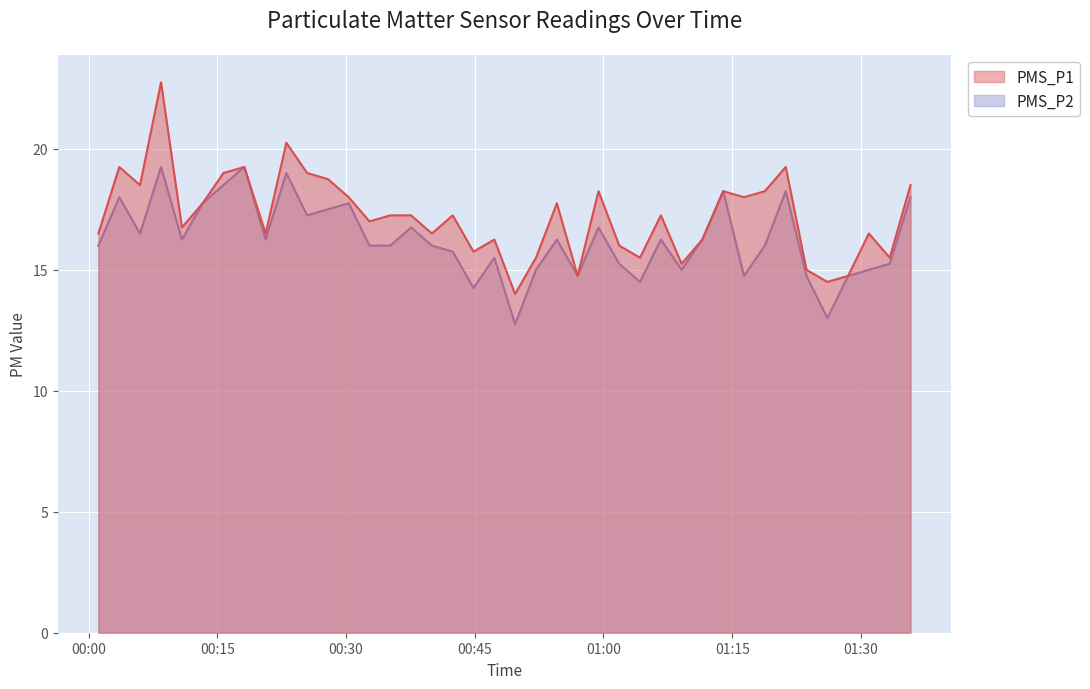

True or false: PMS_P1 has a value of 14.8 at 2022/04/03 01:28:30.

True